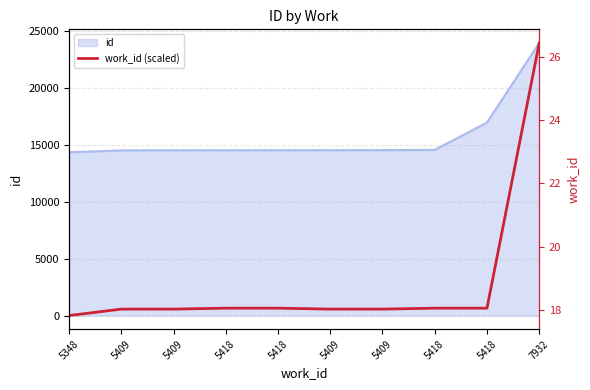

Is it true that the value at 5409 is 25.6?

False